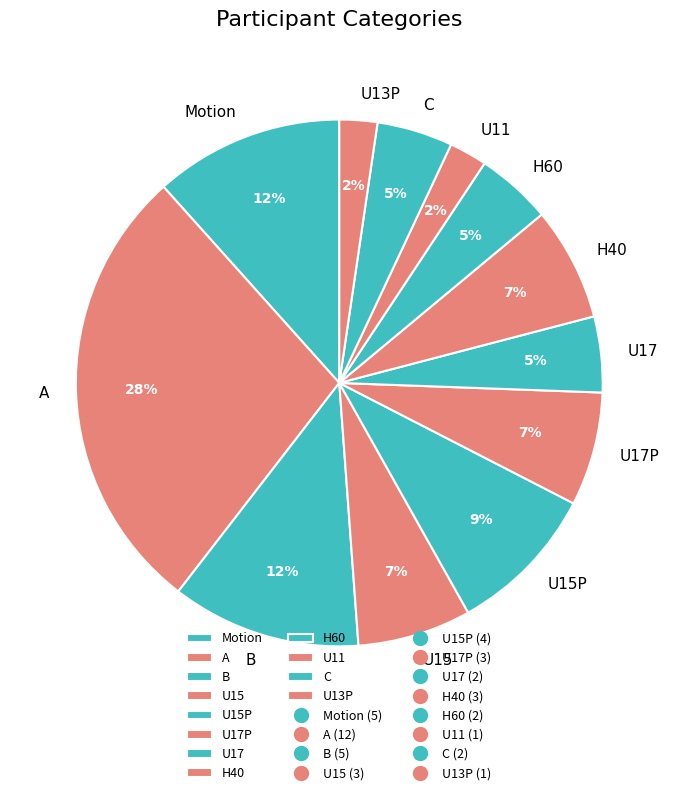

Does U13P account for over 50% of the chart?

No